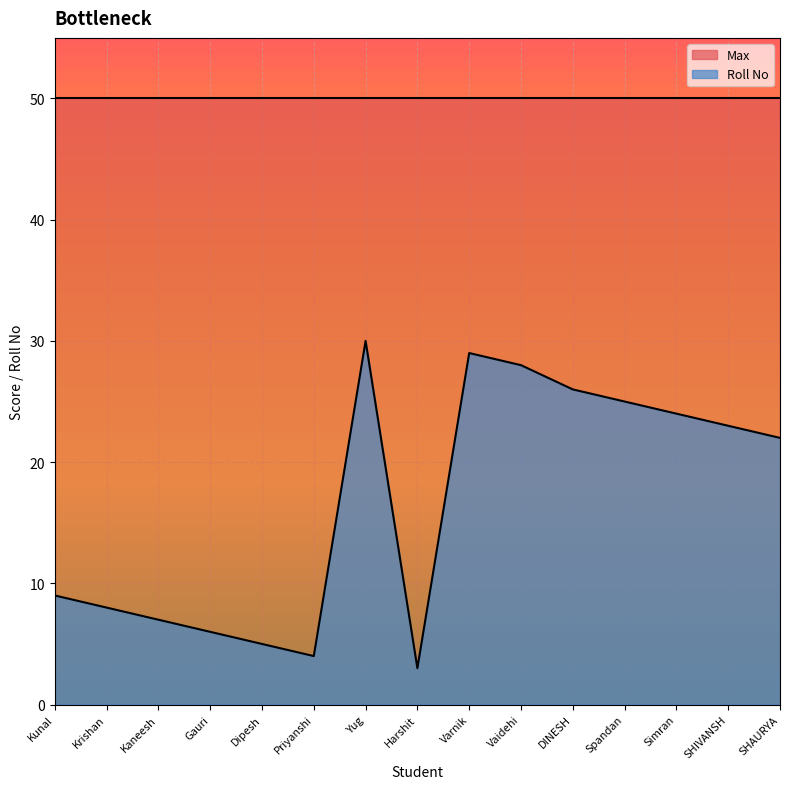

Is it true that the value at Varnik is 29?

True